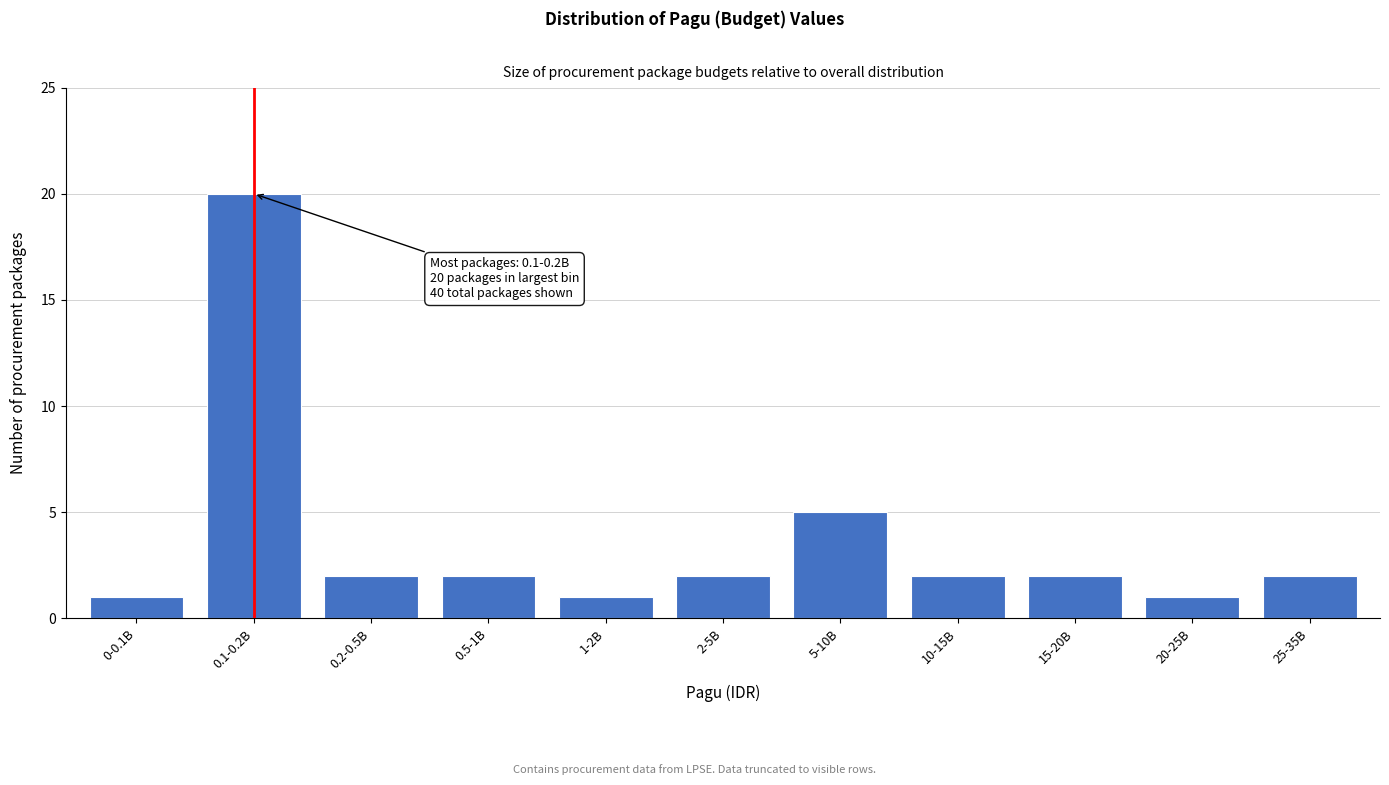

Reading left to right, transcribe all the data shown in this chart.

1	20	2	2	1	2	5	2	2	1	2